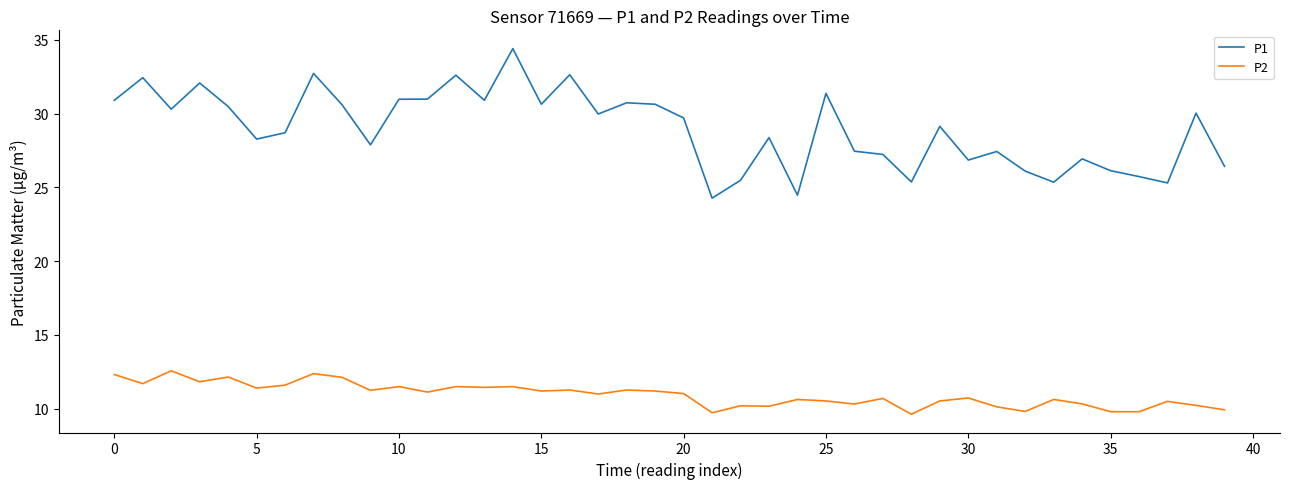

At how many categories does at least one series exceed 33?

1